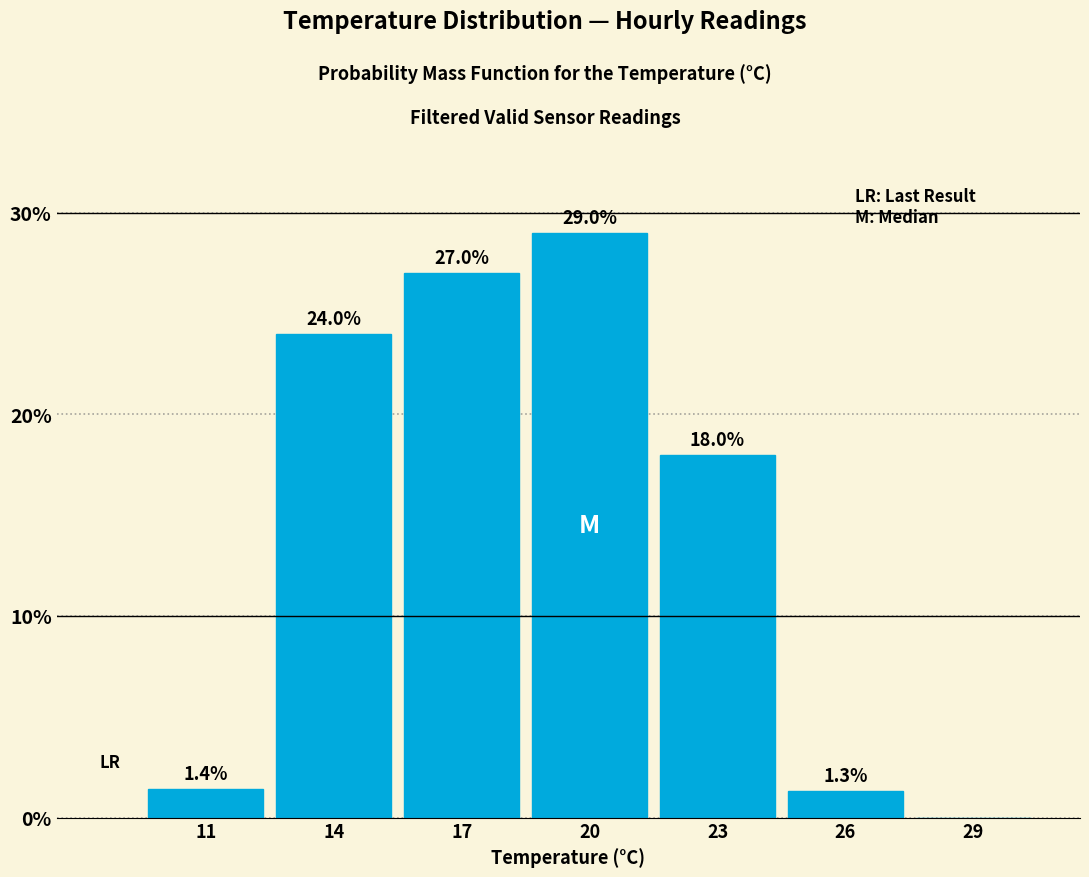

Reading right to left, extract all data points from this chart.

29=0.0	26=1.3	23=18.0	20=29.0	17=27.0	14=24.0	11=1.4